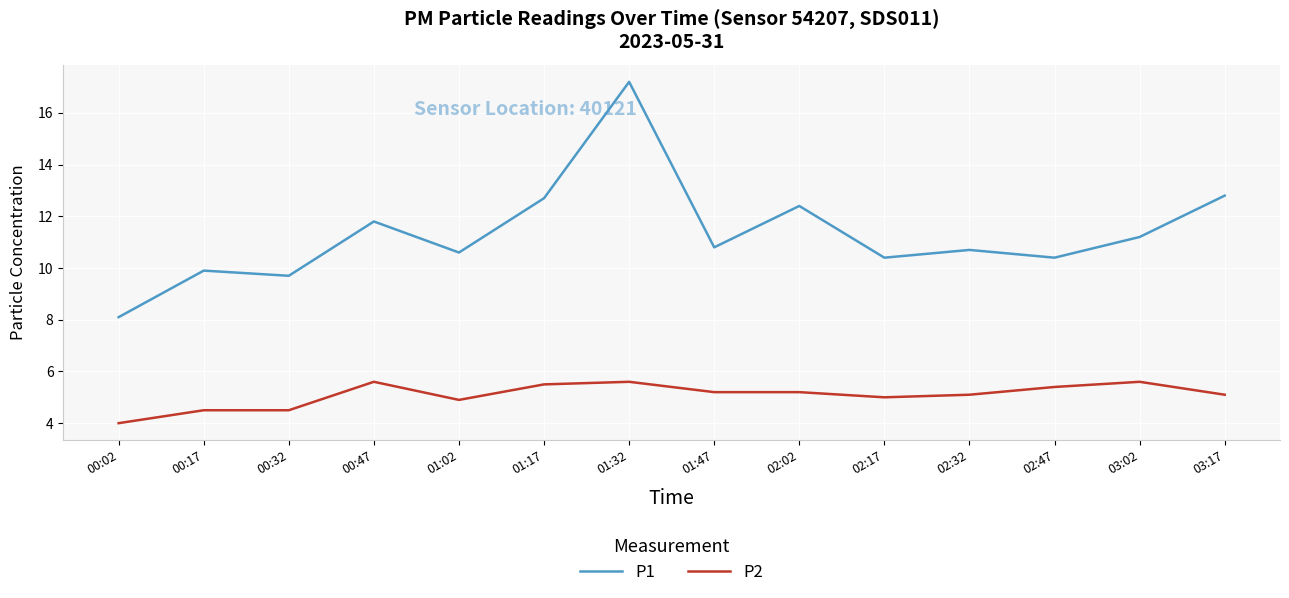

What is the average value of the P2 series?

5.1